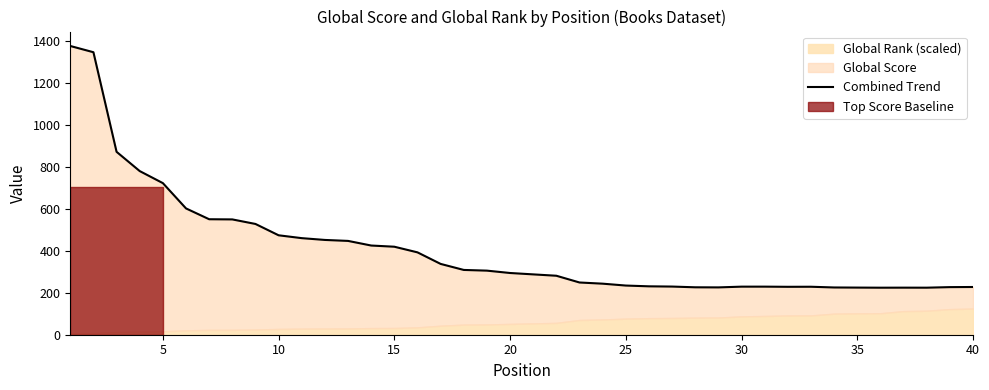

What is the difference between the maximum and minimum values?

1153.5